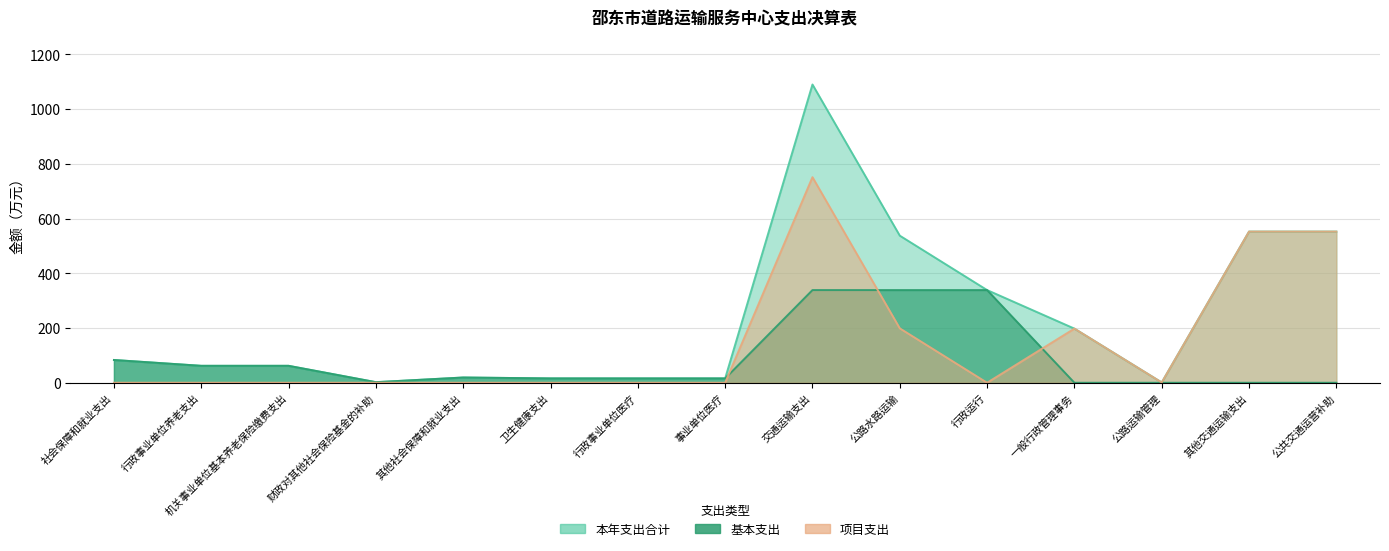

Rank the categories by 项目支出 value from lowest to highest.

社会保障和就业支出, 行政事业单位养老支出, 机关事业单位基本养老保险缴费支出, 财政对其他社会保险基金的补助, 其他社会保障和就业支出, 卫生健康支出, 行政事业单位医疗, 事业单位医疗, 行政运行, 公路运输管理, 一般行政管理事务, 公路水路运输, 其他交通运输支出, 公共交通运营补助, 交通运输支出